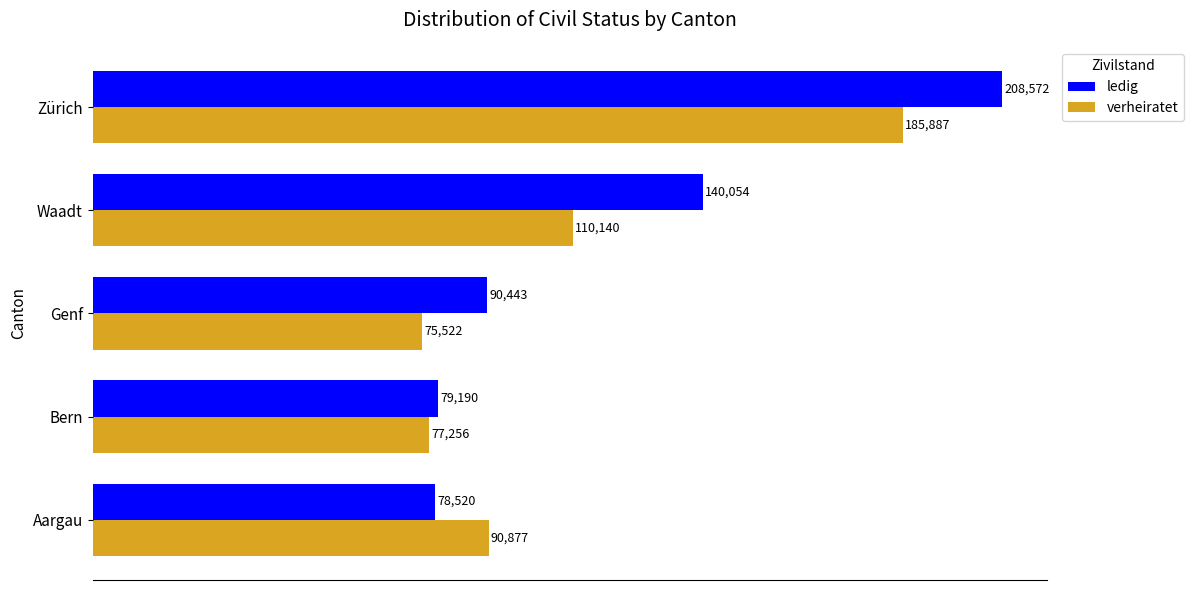

Which series has the widest spread of values?

ledig